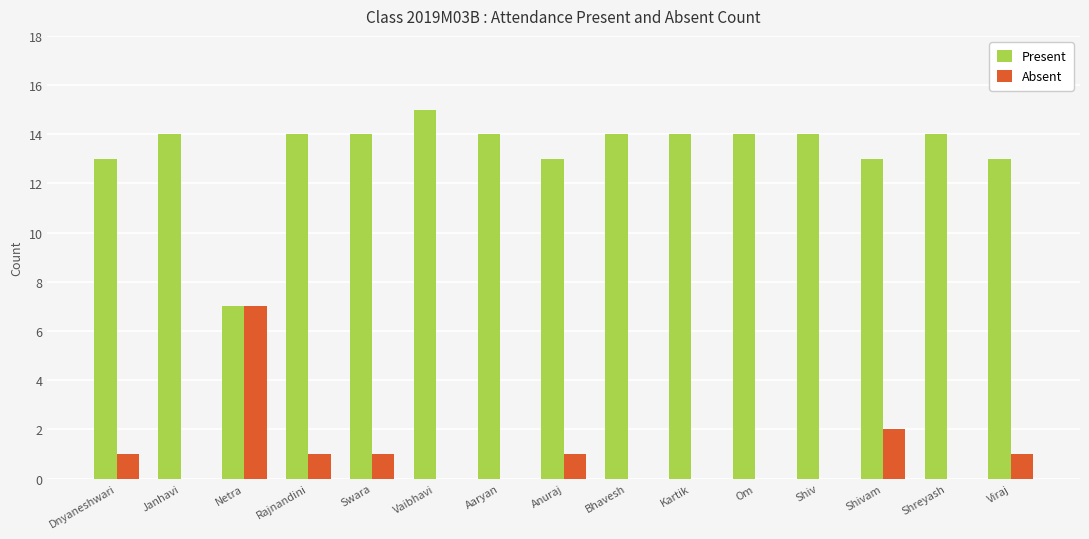

What is the total value across all series at Anuraj?

14